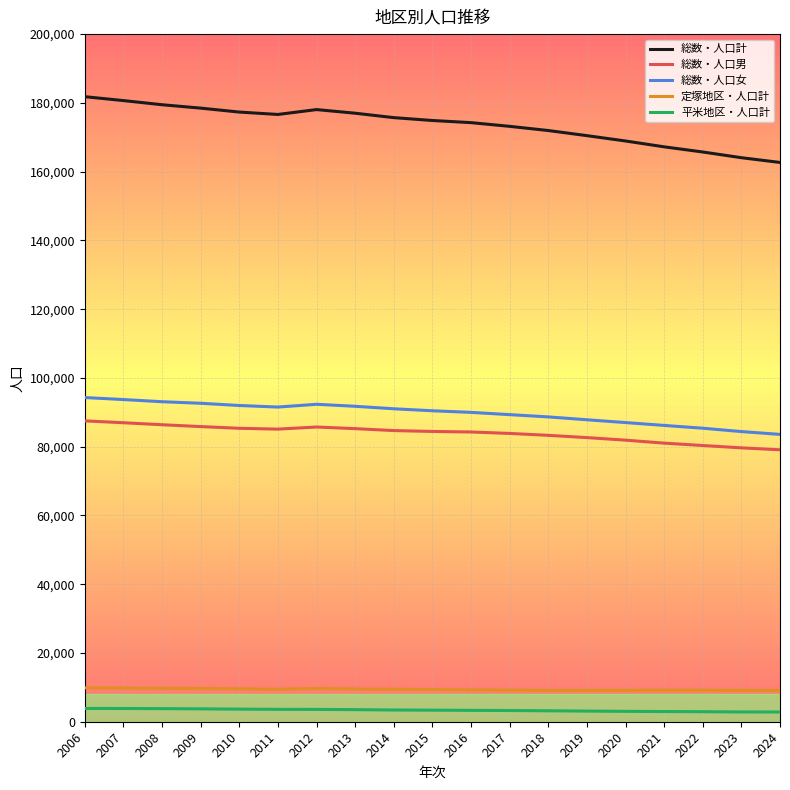

True or false: 定塚地区・人口計 has a value of 9568 at 2010.

True